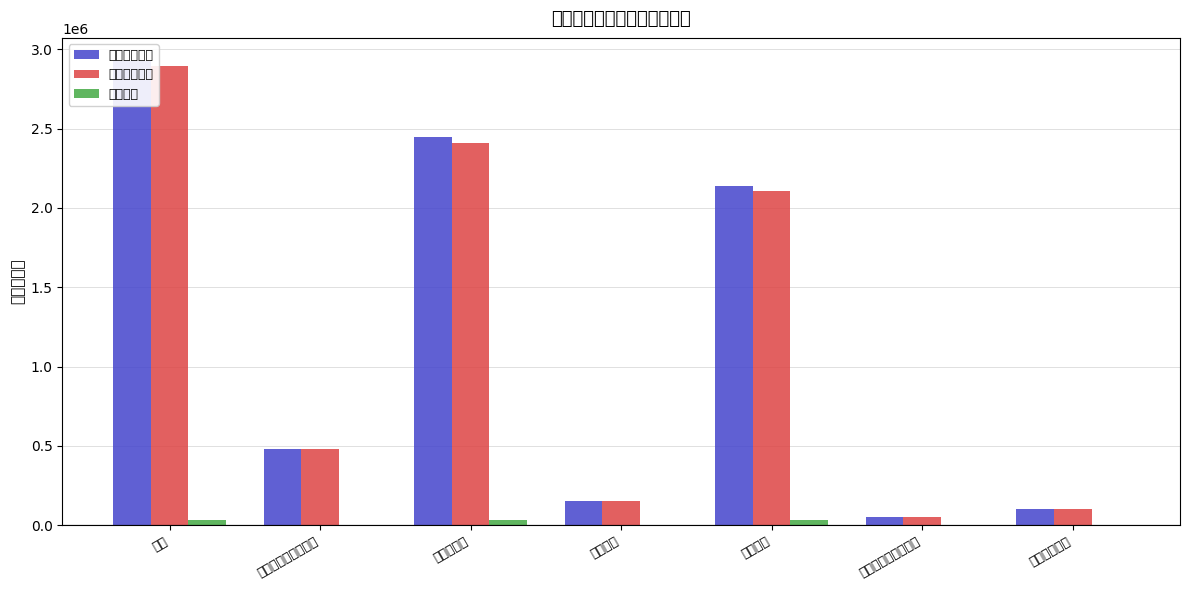

What is the value of the 财政拨款收入 bar at the 4th from the left?

153680.0